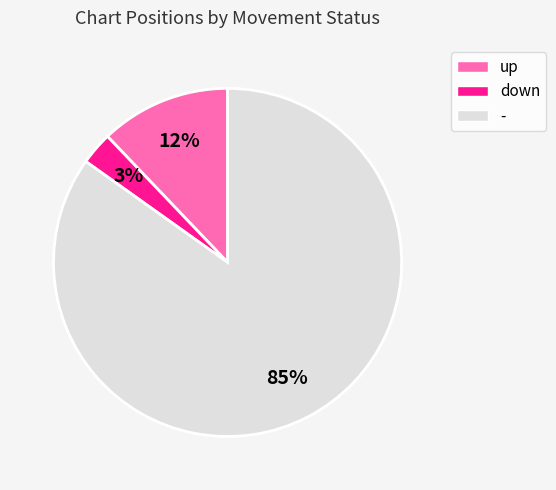

To the nearest percent, what is the combined percentage of - and down?

88%